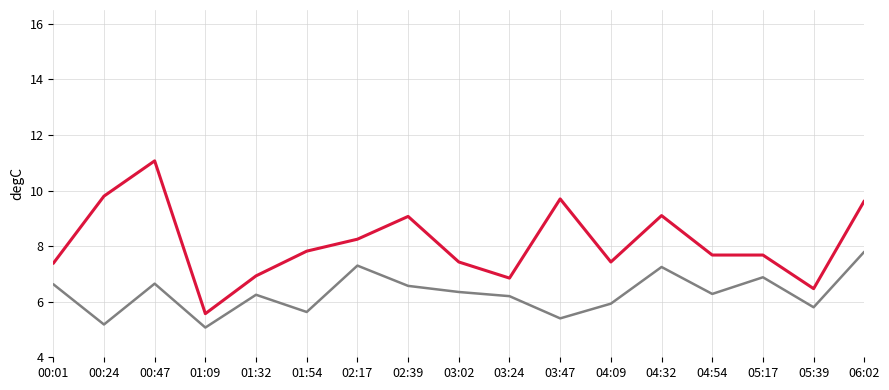

What is the difference between the highest and lowest values at 05:39?

0.7